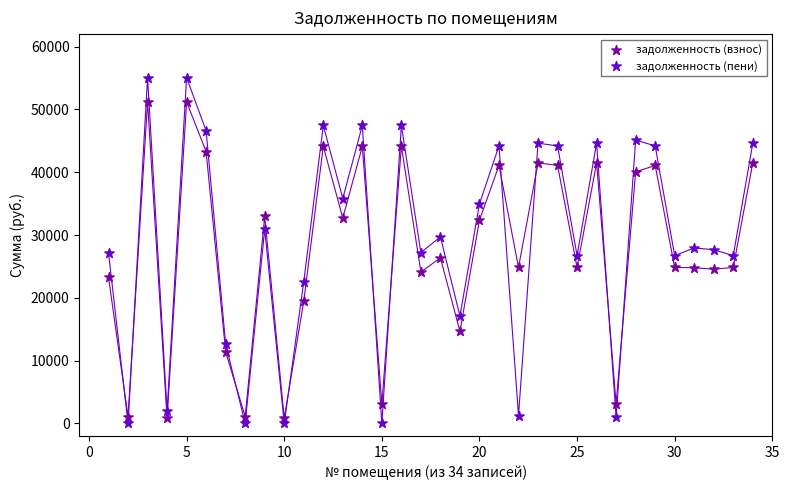

What are all the series names shown in the legend?

задолженность (взнос), задолженность (пени)